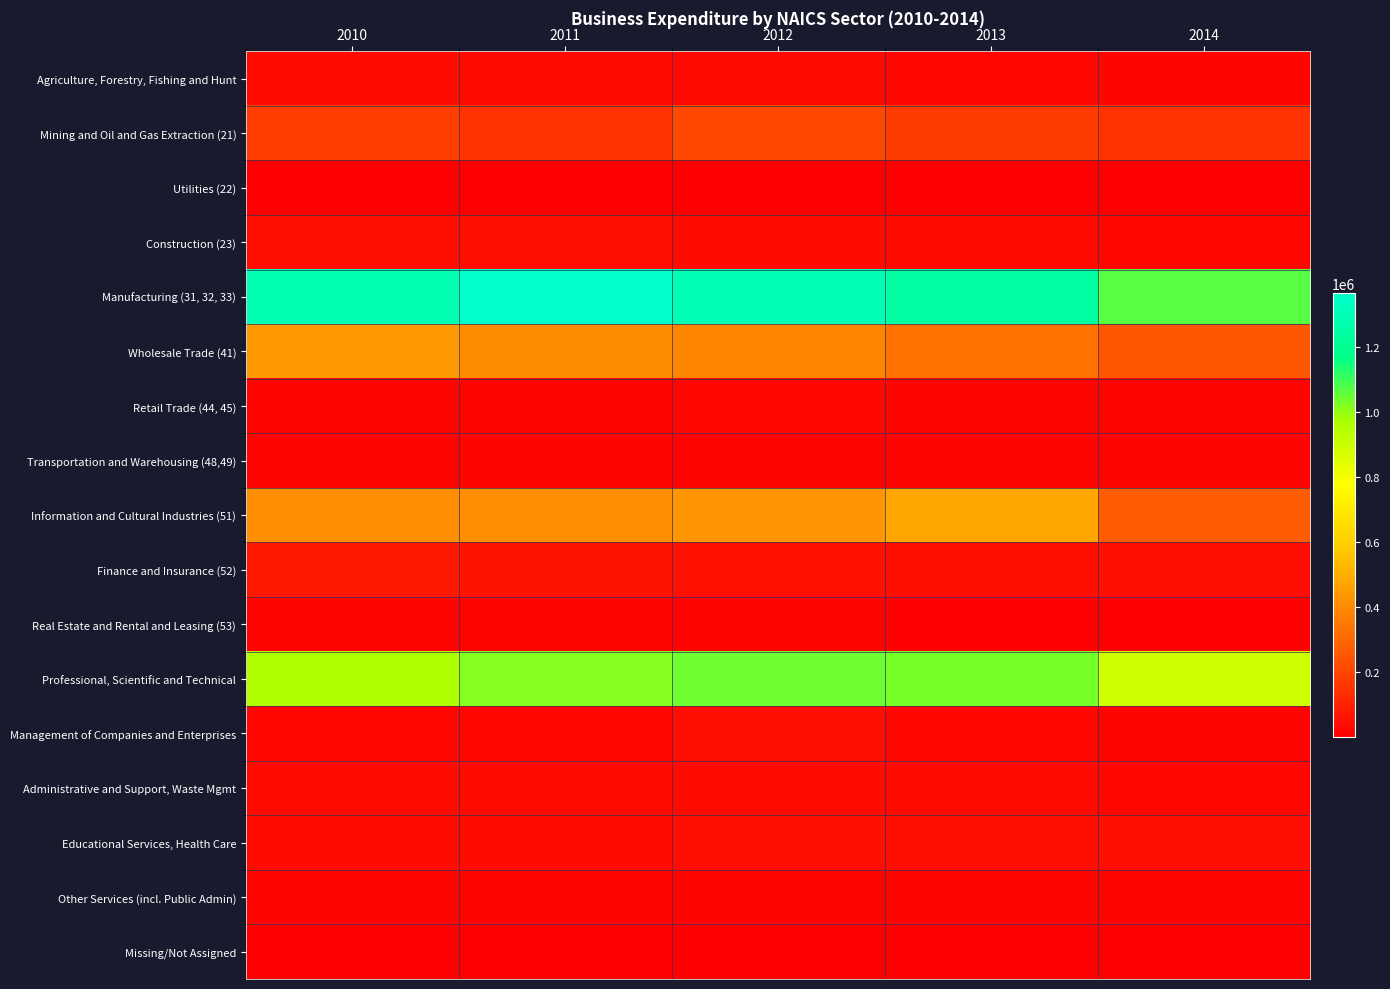

Which series changed the most between 2011 and 2013?

Manufacturing (31, 32, 33)